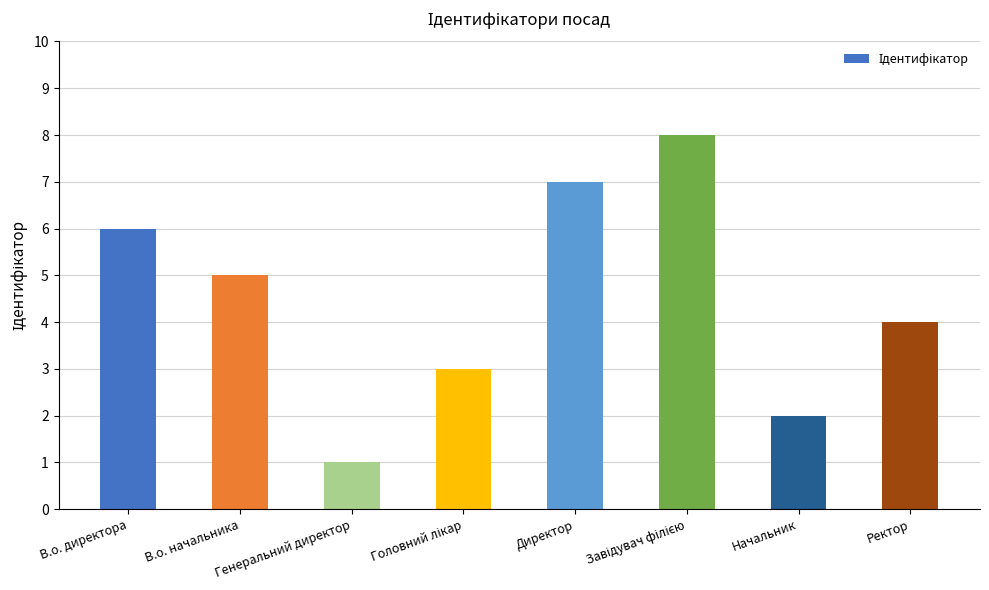

What value does the data have at Начальник?

2